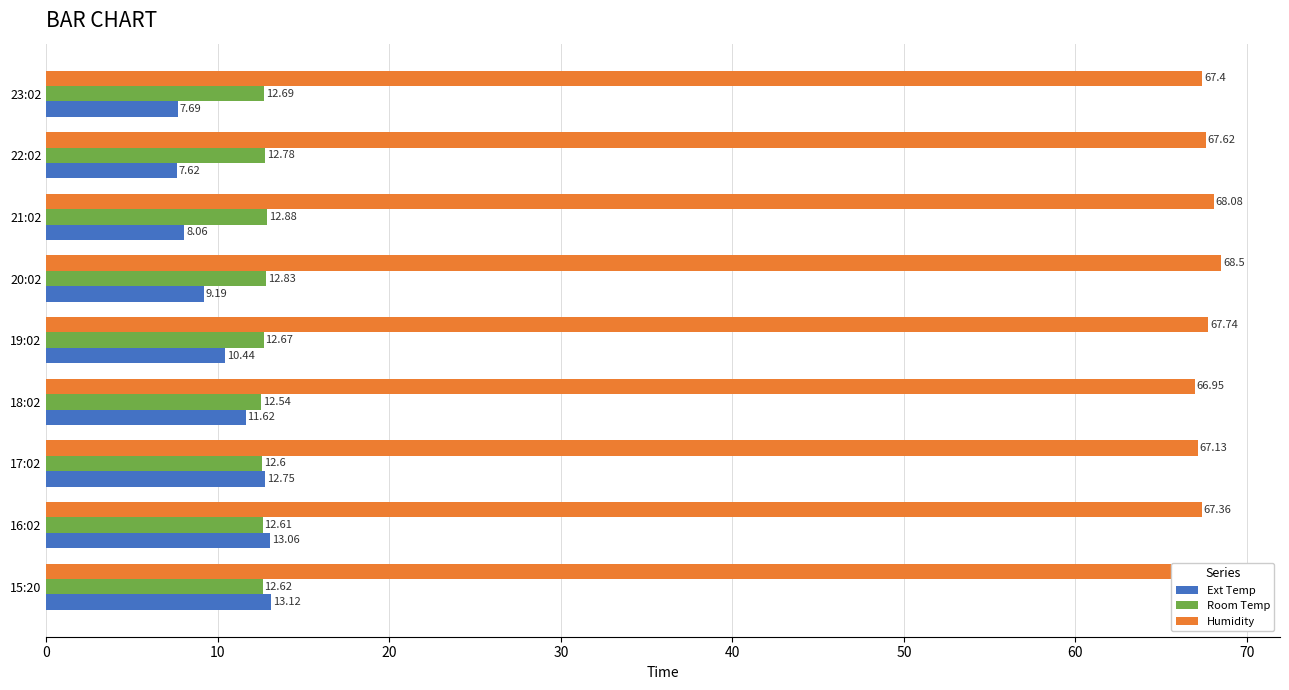

What is the sum of the Humidity values at 15:20 and 18:02?

134.4